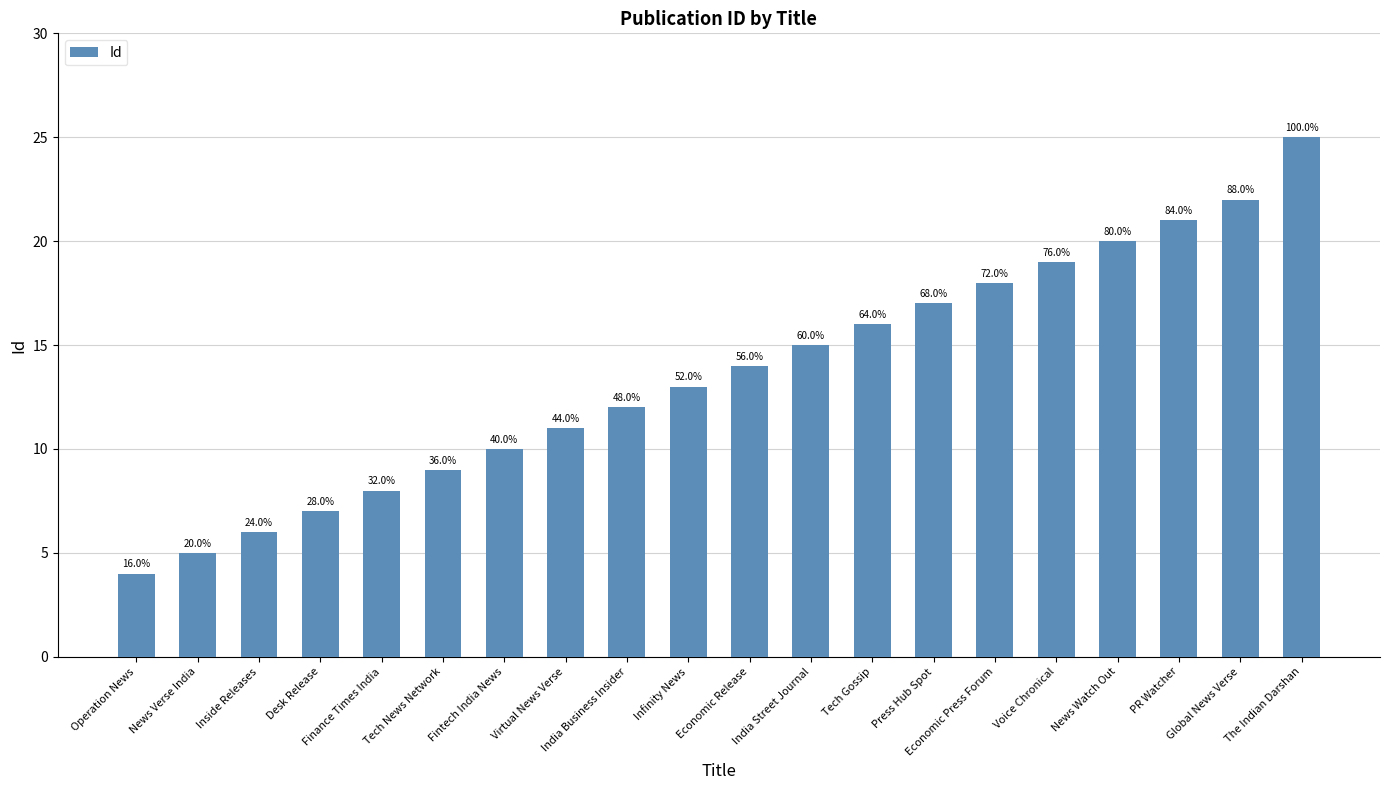

What is the value of the 18th bar from the left?

21